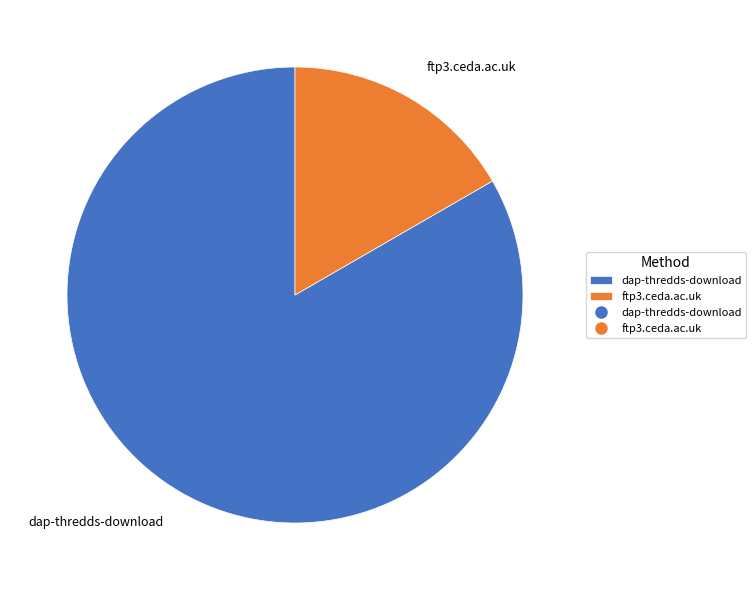

Rank the categories by value from highest to lowest.

dap-thredds-download, ftp3.ceda.ac.uk